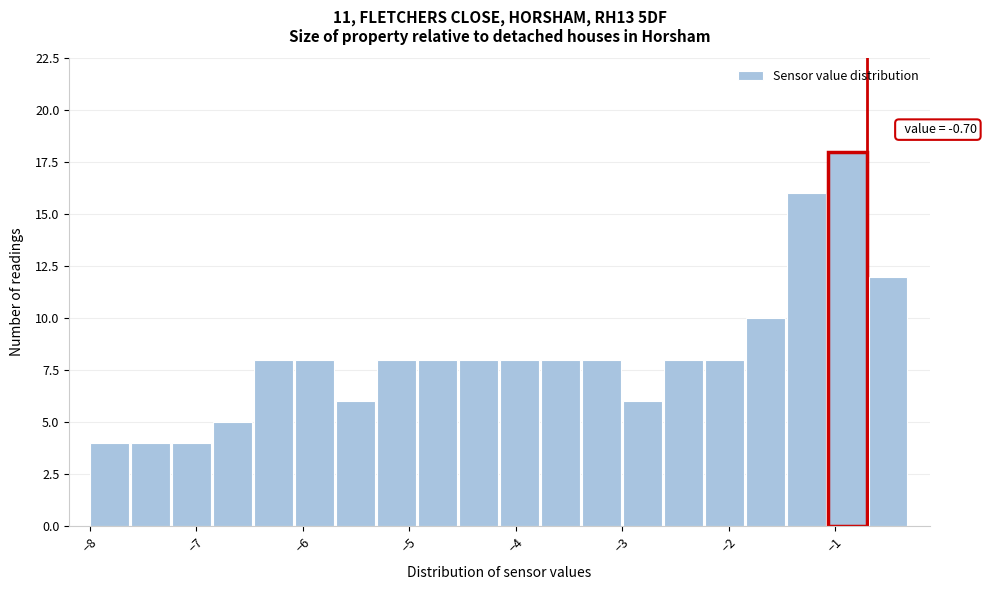

Around what value on the x-axis is the tallest bar? Give the approximate position of its centre, as read against the axis.

-0.9